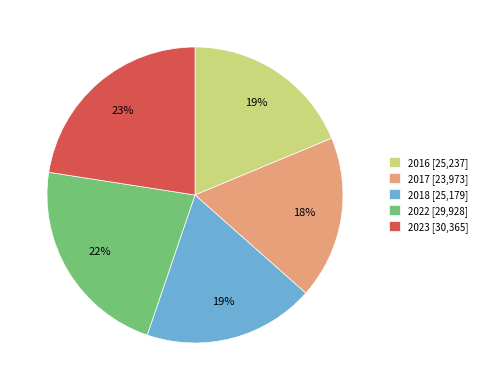

What is the smallest slice in the pie chart?

2017